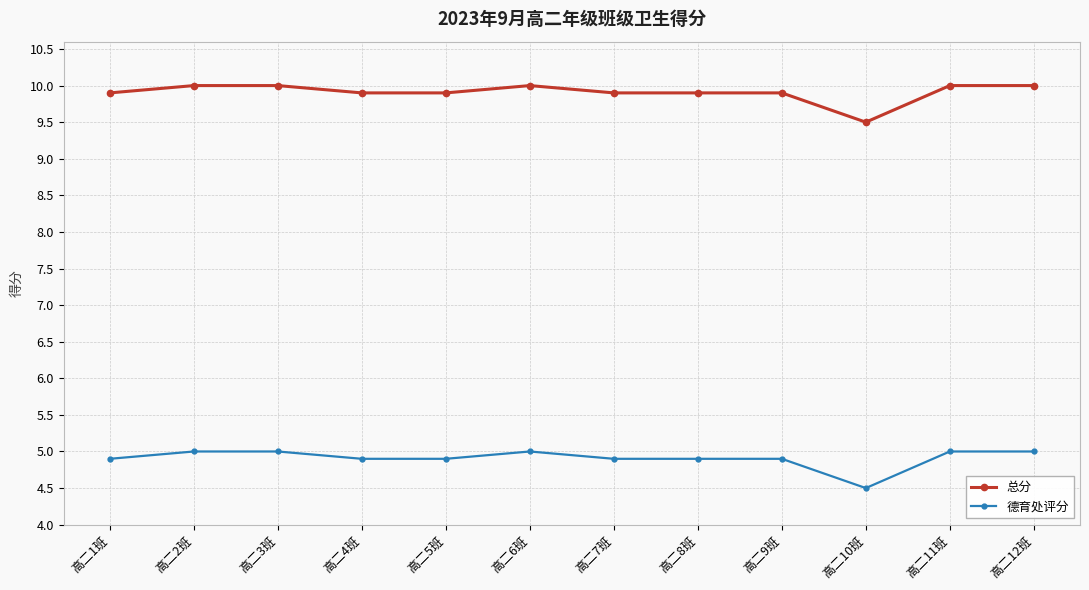

True or false: 德育处评分 and 总分 cross at least once.

False